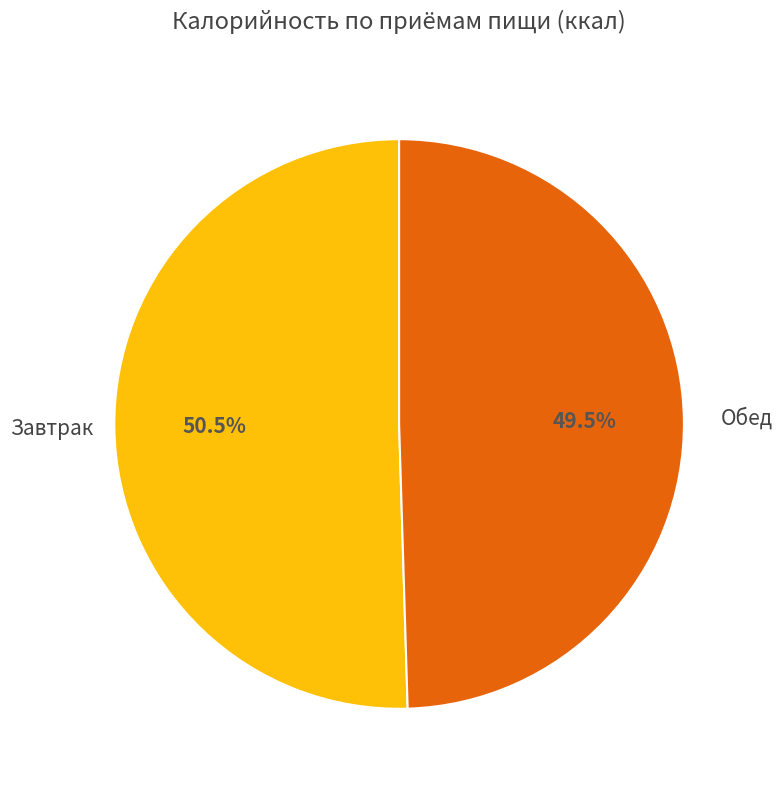

Is there a majority slice in this chart?

Yes